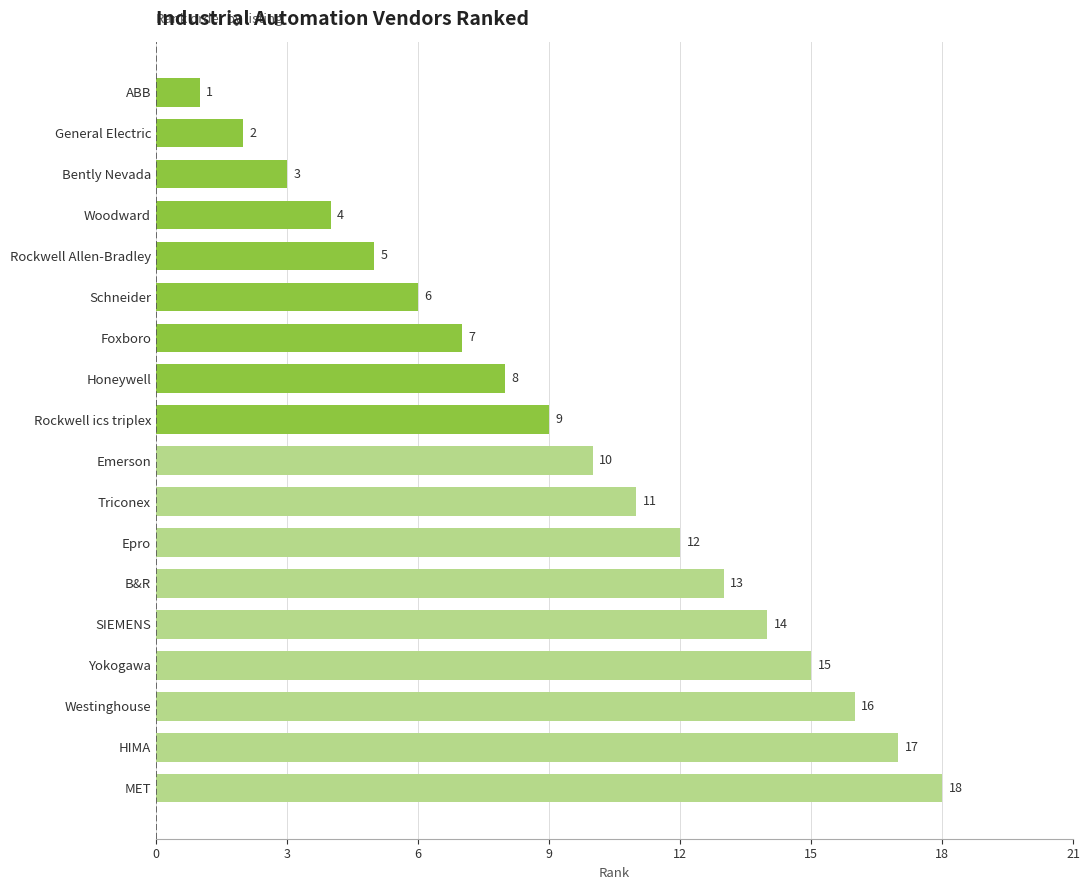

Reading bottom to top, transcribe all the data shown in this chart.

MET=18	HIMA=17	Westinghouse=16	Yokogawa=15	SIEMENS=14	B&R=13	Epro=12	Triconex=11	Emerson=10	Rockwell ics triplex=9	Honeywell=8	Foxboro=7	Schneider=6	Rockwell Allen-Bradley=5	Woodward=4	Bently Nevada=3	General Electric=2	ABB=1